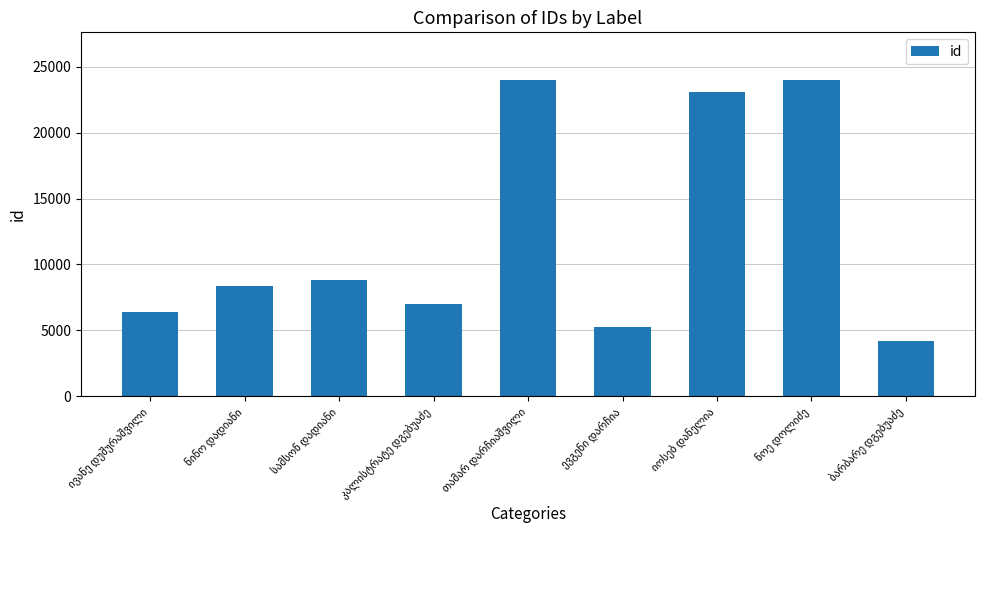

What is the greatest value displayed?

24011